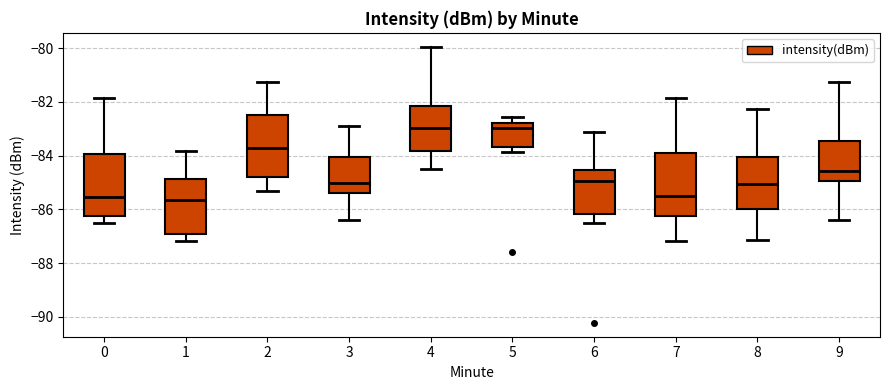

Reading left to right, read every box against the y-axis: the position of its median line, the range the box covers, and the ends of its whiskers. The values are not printed on the chart, so give them approximately, as read against the axis.

0: median -85.6, box -86.2 to -84.0, whiskers -86.4 to -81.8
1: median -85.6, box -86.8 to -84.8, whiskers -87.2 to -83.8
2: median -83.8, box -84.8 to -82.6, whiskers -85.4 to -81.2
3: median -85.0, box -85.4 to -84.0, whiskers -86.4 to -82.8
4: median -83.0, box -83.8 to -82.2, whiskers -84.6 to -80.0
5: median -83.0, box -83.6 to -82.8, whiskers -83.8 to -82.6
6: median -85.0, box -86.2 to -84.6, whiskers -86.4 to -83.2
7: median -85.4, box -86.2 to -84.0, whiskers -87.2 to -81.8
8: median -85.0, box -86.0 to -84.0, whiskers -87.2 to -82.2
9: median -84.6, box -85.0 to -83.4, whiskers -86.4 to -81.2